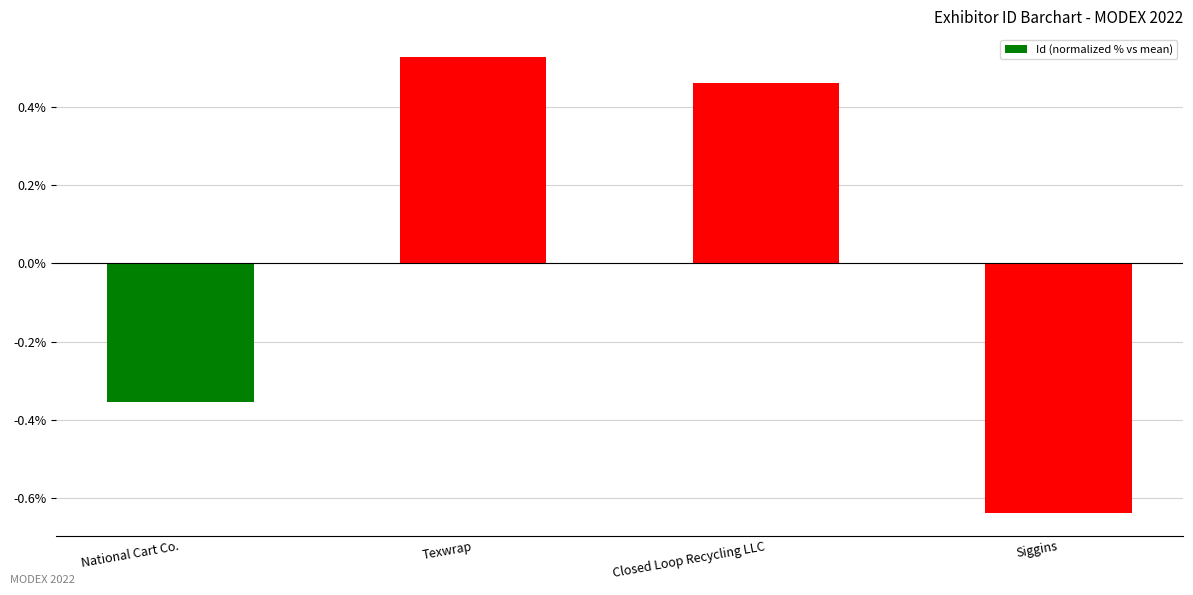

What is the change in value from National Cart Co. to Siggins?

-0.3